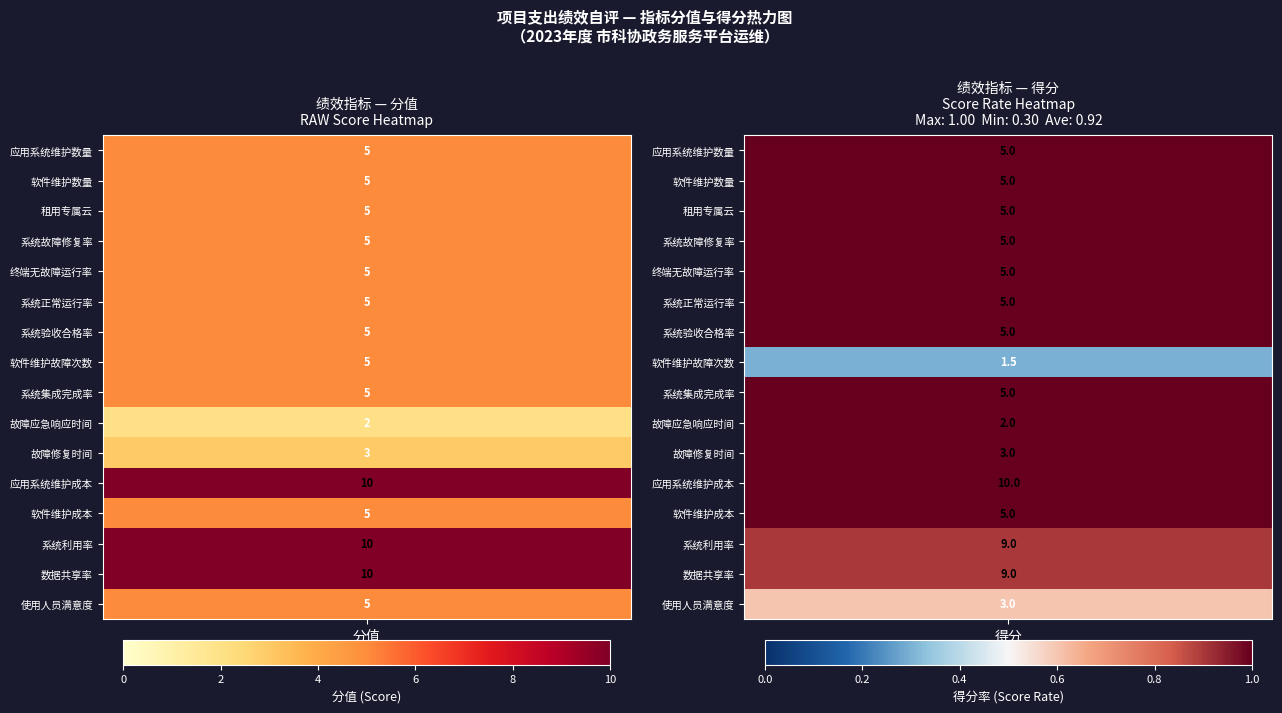

What is the difference between the highest and lowest values at 数据共享率?

1.0